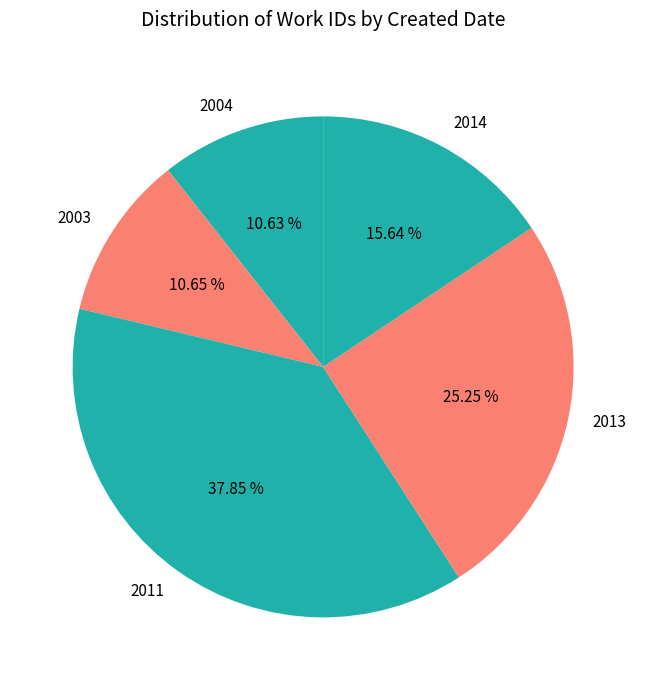

Do 2004 and 2003 together represent more than half of the pie?

No